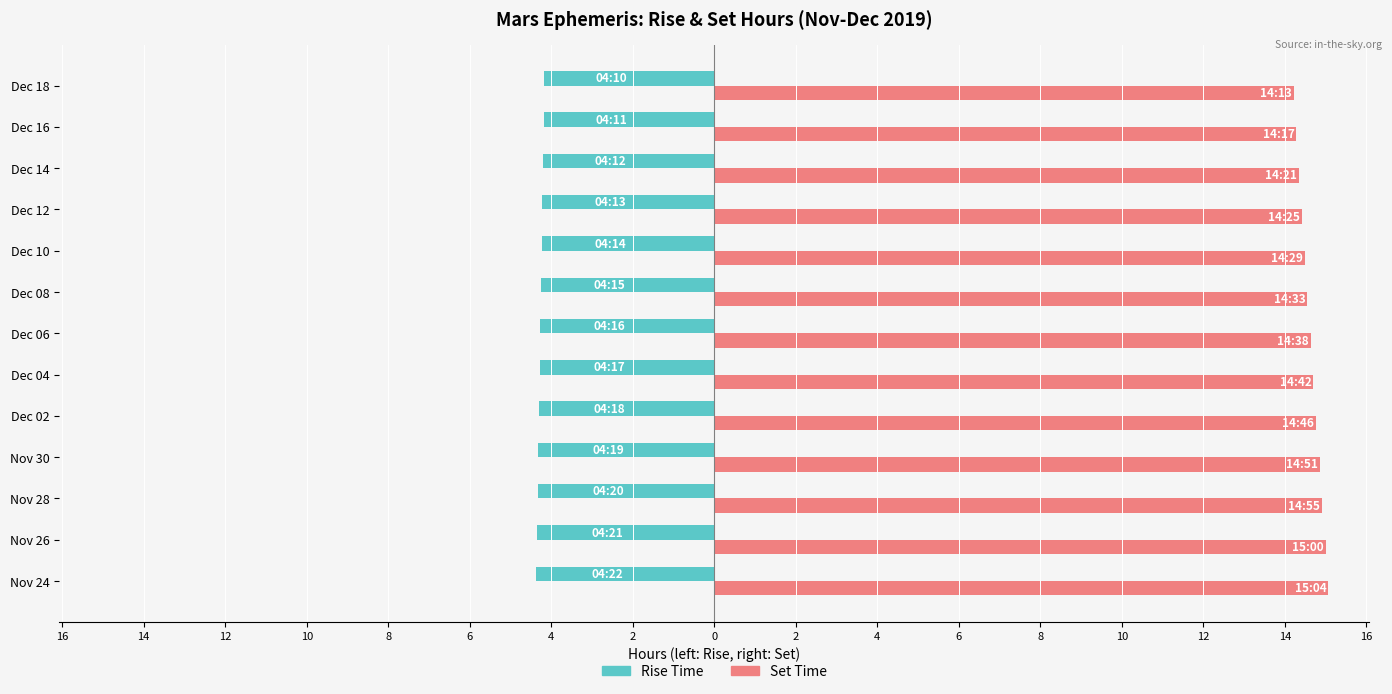

Reading left to right, list all the values displayed in this chart.

Rise Time (hr, left): -4.4	-4.3	-4.3	-4.3	-4.3	-4.3	-4.3	-4.2	-4.2	-4.2	-4.2	-4.2	-4.2
Set Time (hr, right): 15.1	15.0	14.9	14.8	14.8	14.7	14.6	14.6	14.5	14.4	14.3	14.3	14.2